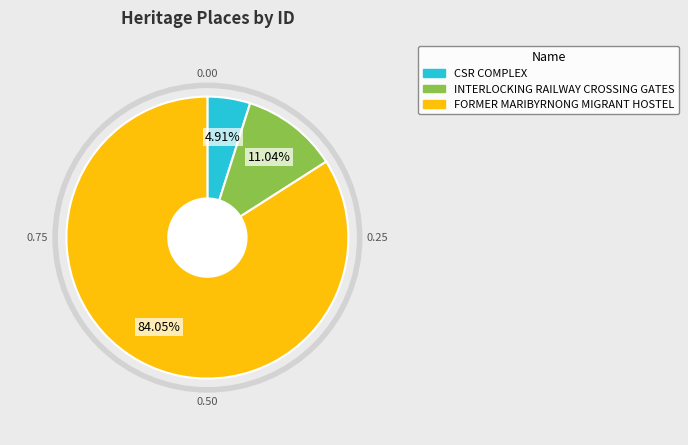

What percentage is the INTERLOCKING RAILWAY CROSSING GATES slice, to the nearest percent?

11%